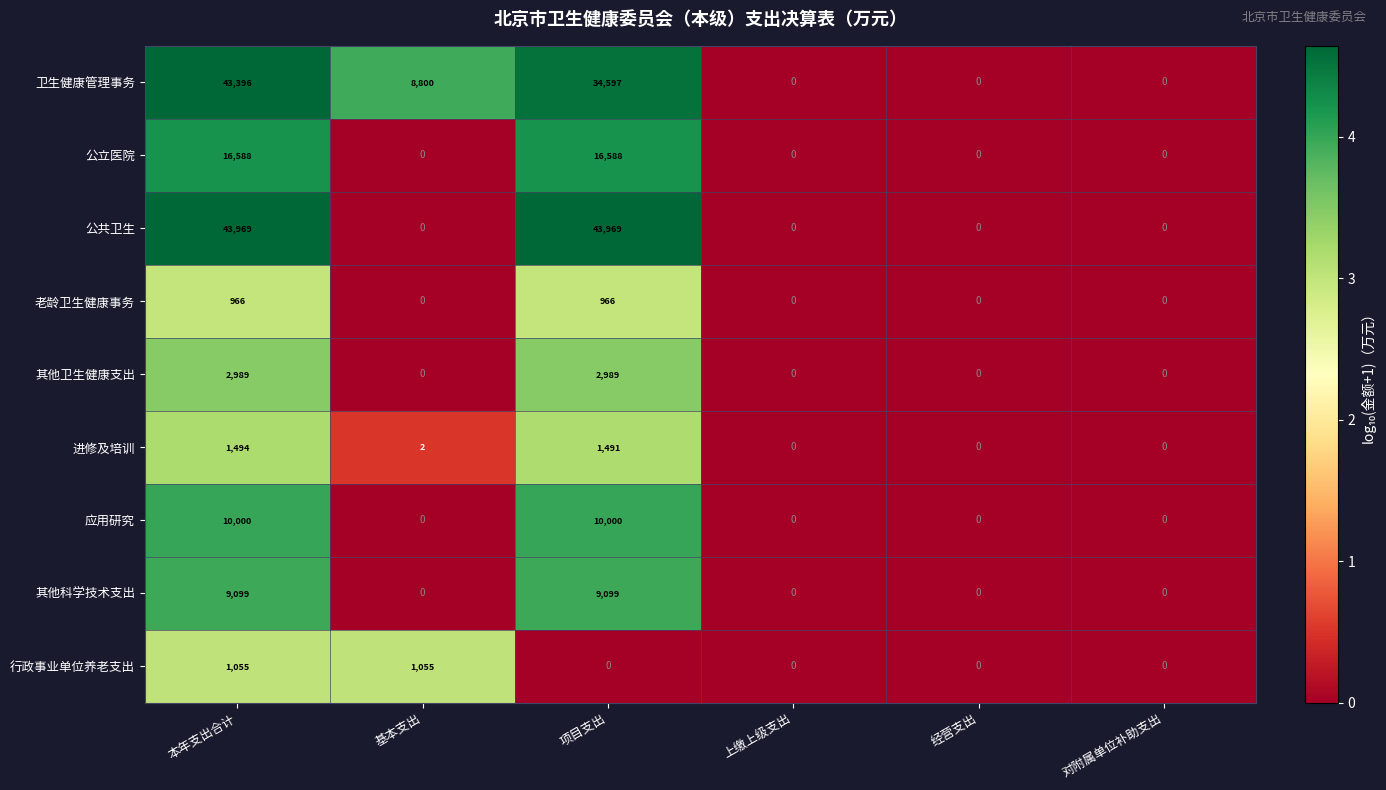

Which series changed the most between 本年支出合计 and 上缴上级支出?

公共卫生